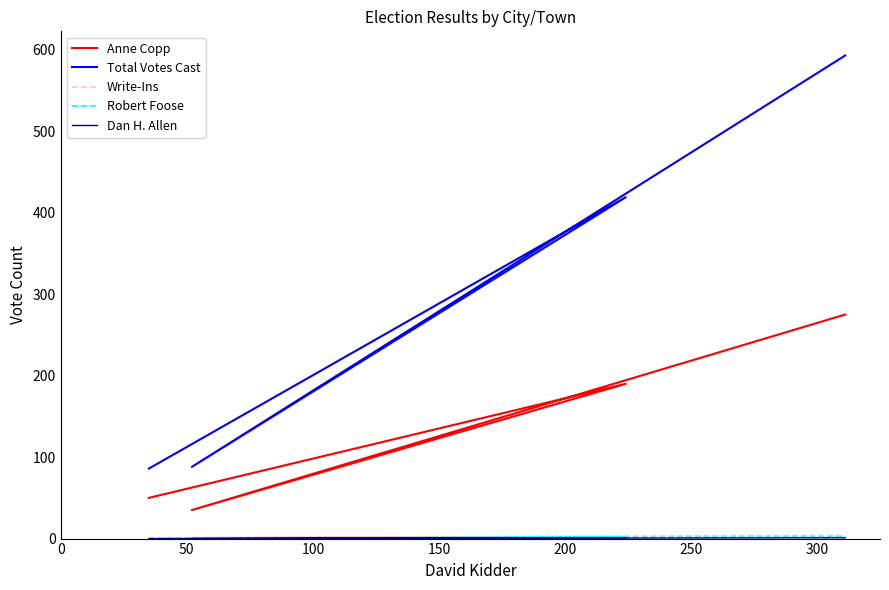

True or false: Anne Copp and Write-Ins cross at least once.

False